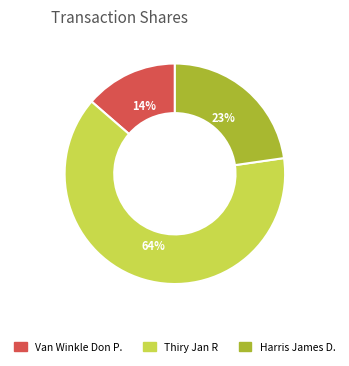

To the nearest percent, what is the difference between the Van Winkle Don P. and Thiry Jan R slice percentages?

50%